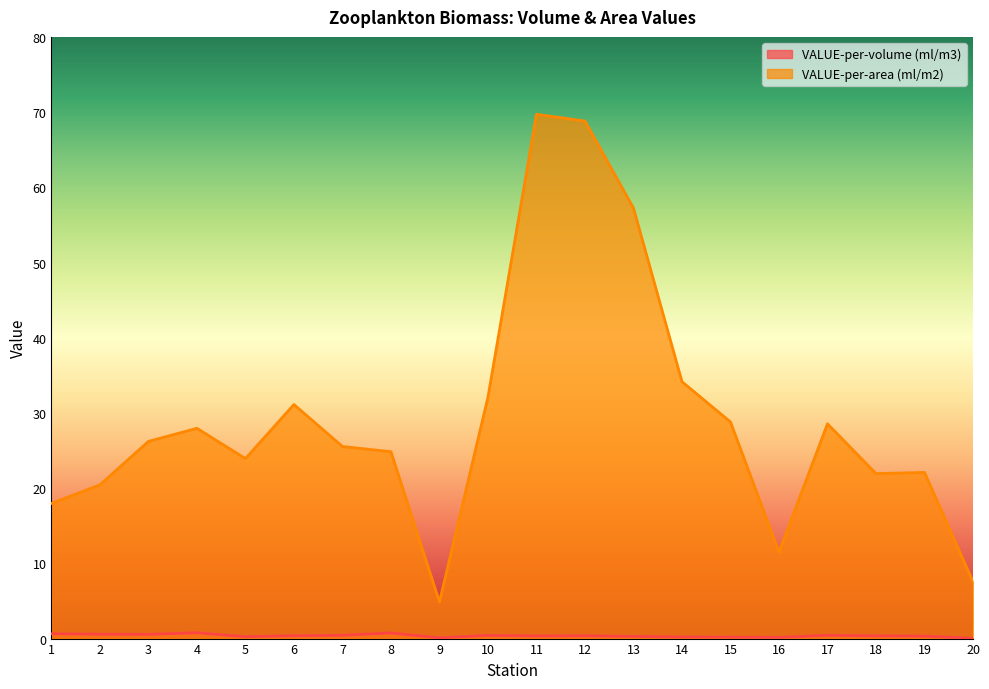

Is it true that VALUE-per-volume (ml/m3) equals 0.2 at 5?

True